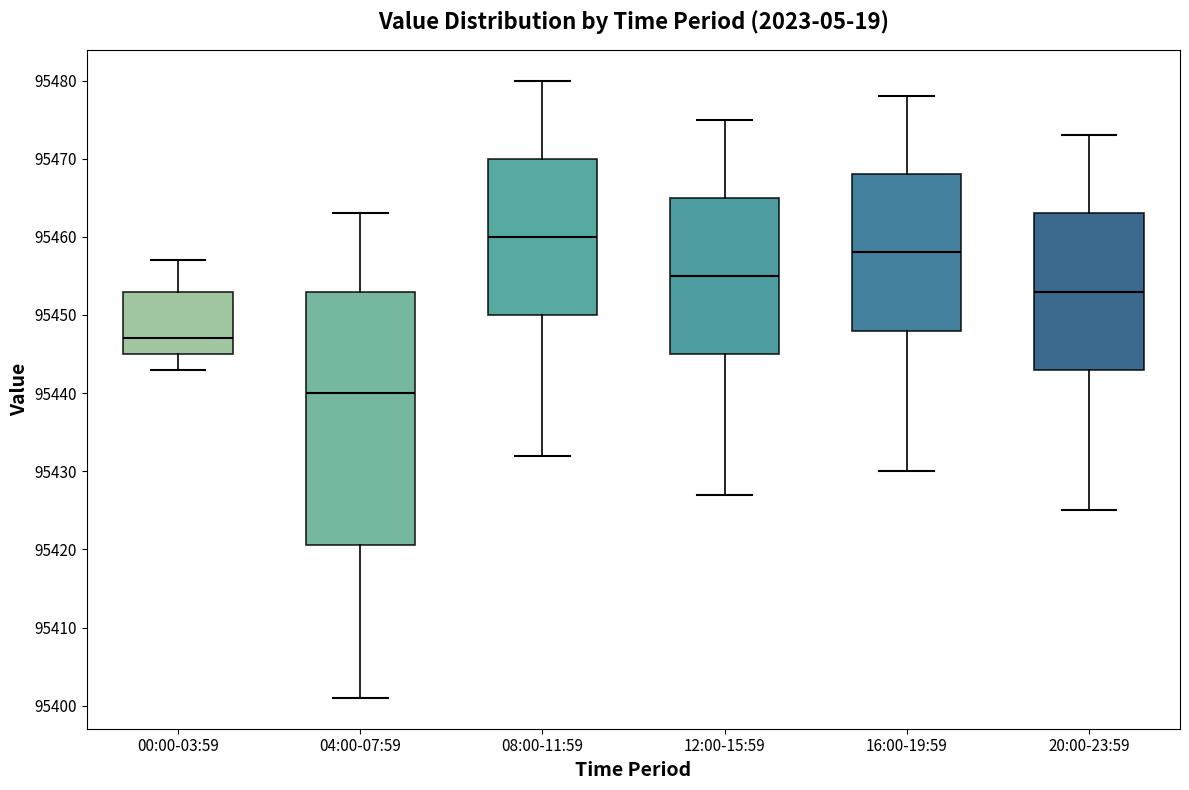

Which box's median line is the highest?

08:00-11:59